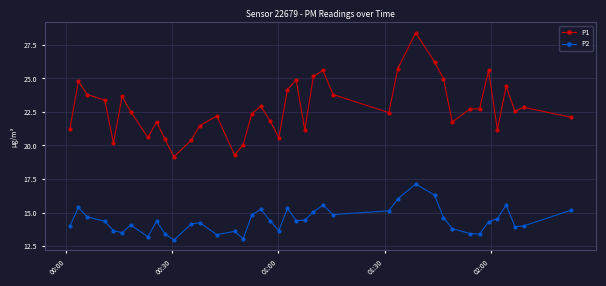

How many data points does each series have?

40